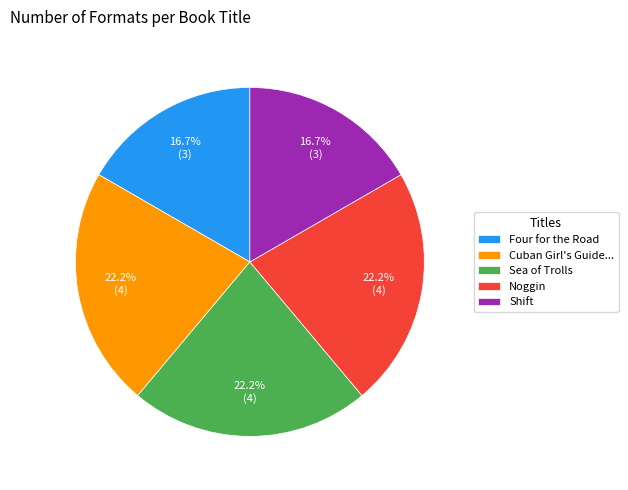

To the nearest percent, what is the difference between the largest and smallest slice percentages?

6%